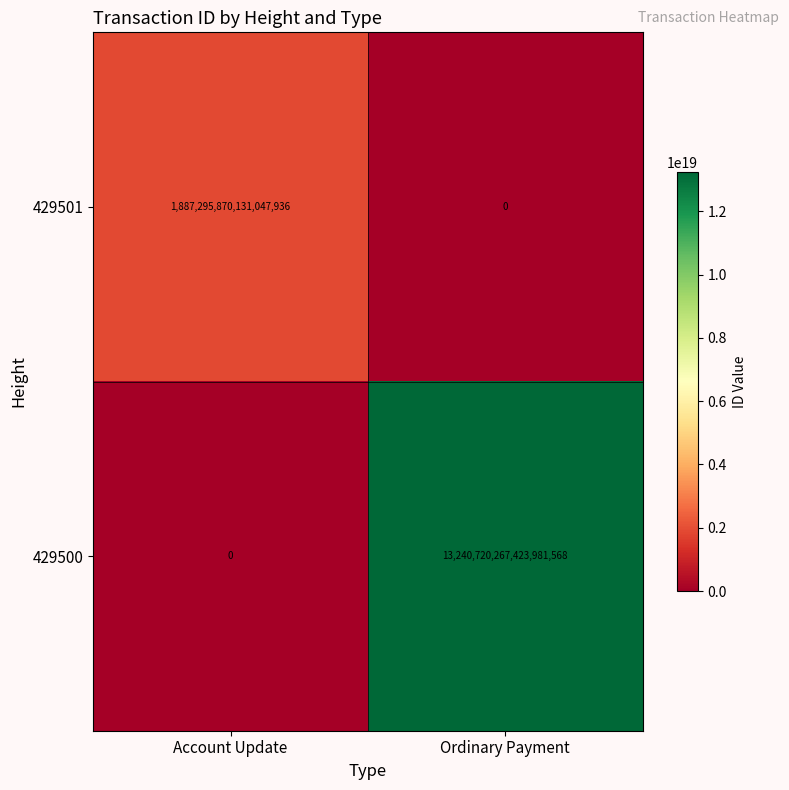

Which series has the largest total across all categories?

429500